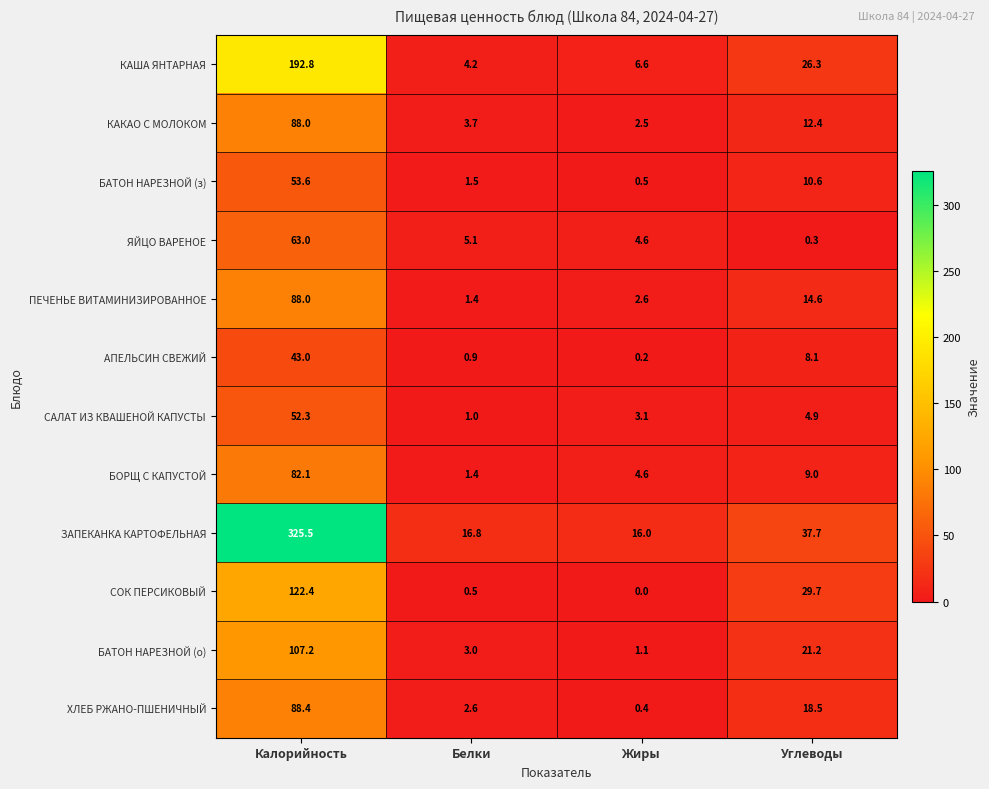

At which label does ЗАПЕКАНКА КАРТОФЕЛЬНАЯ reach its peak?

Калорийность